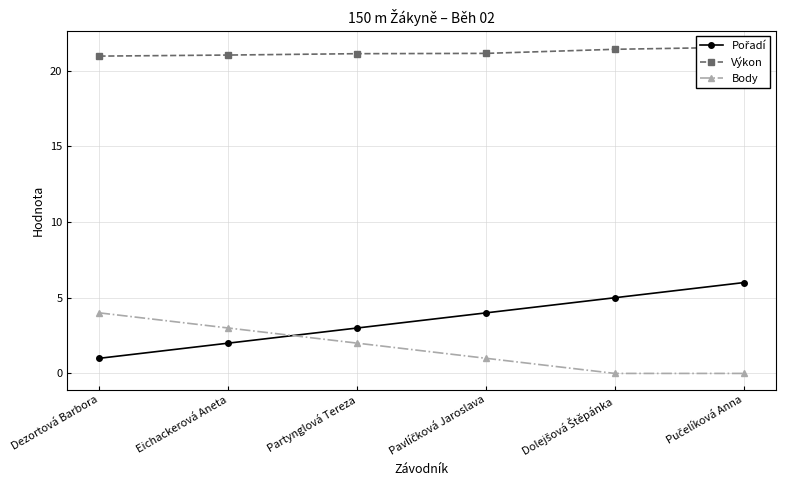

How many lines are shown in the chart?

3